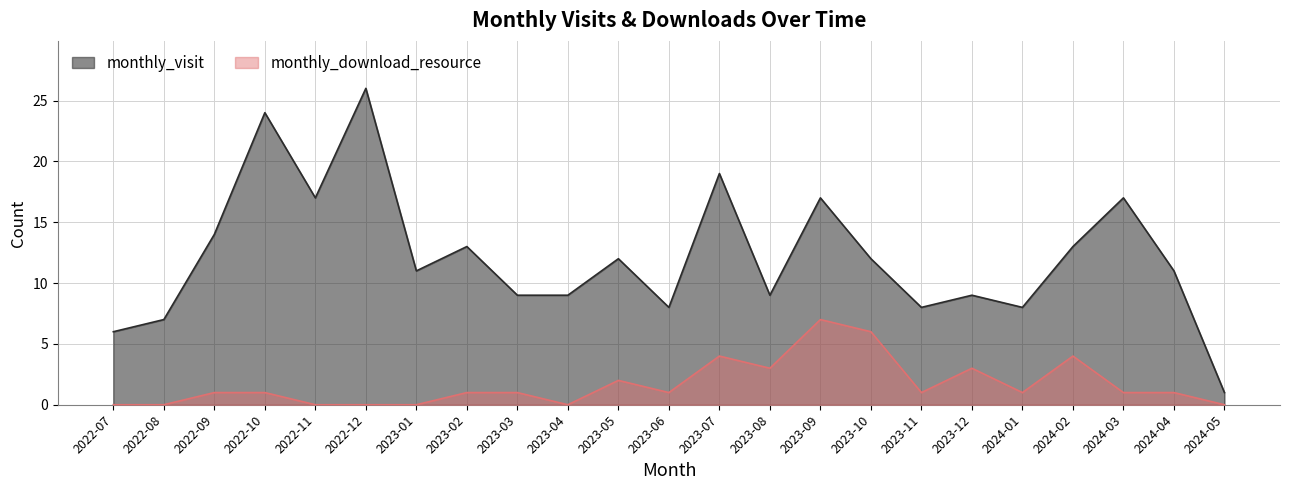

List the labels in order of monthly_download_resource value, largest first.

2023-09, 2023-10, 2023-07, 2024-02, 2023-08, 2023-12, 2023-05, 2022-09, 2022-10, 2023-02, 2023-03, 2023-06, 2023-11, 2024-01, 2024-03, 2024-04, 2022-07, 2022-08, 2022-11, 2022-12, 2023-01, 2023-04, 2024-05